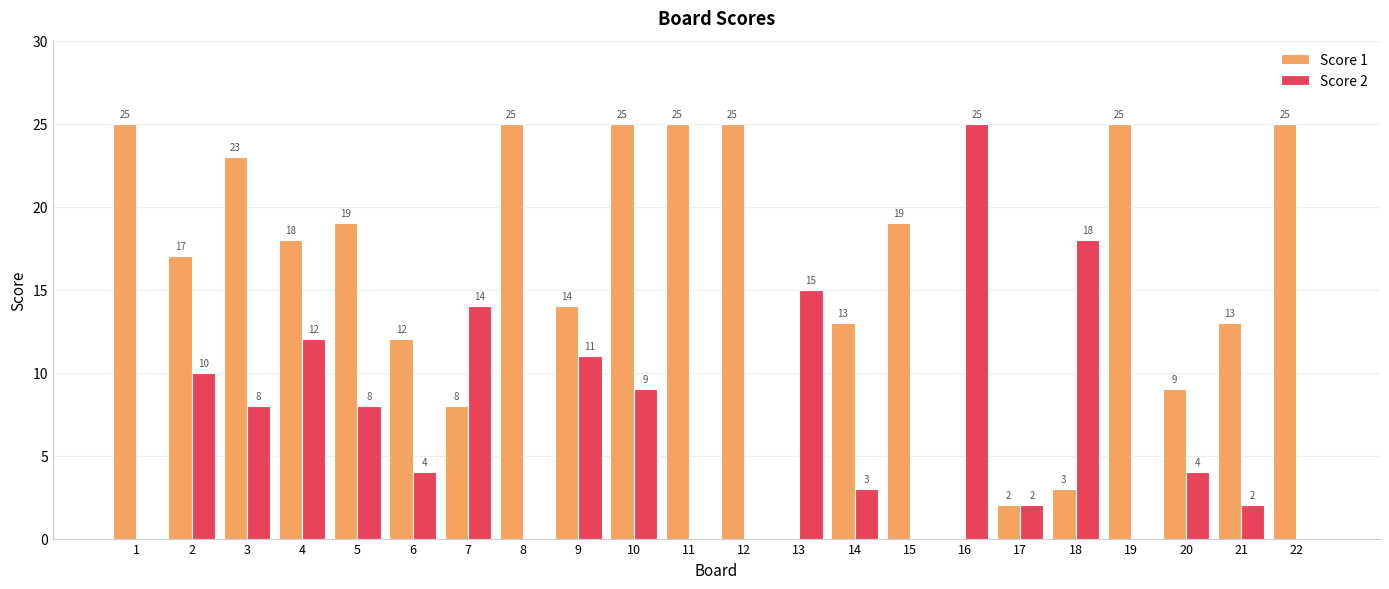

Between 4 and 7, which series saw the biggest shift?

Score 1